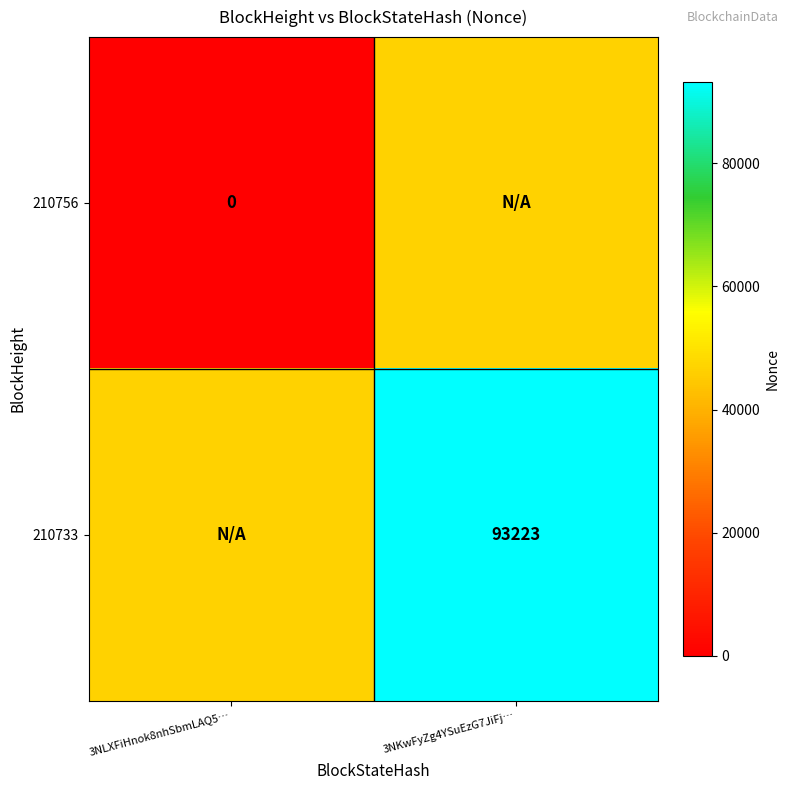

Where is 210733 nearest to the value 69917?

3NLXFiHnok8nhSbmLAQ5…